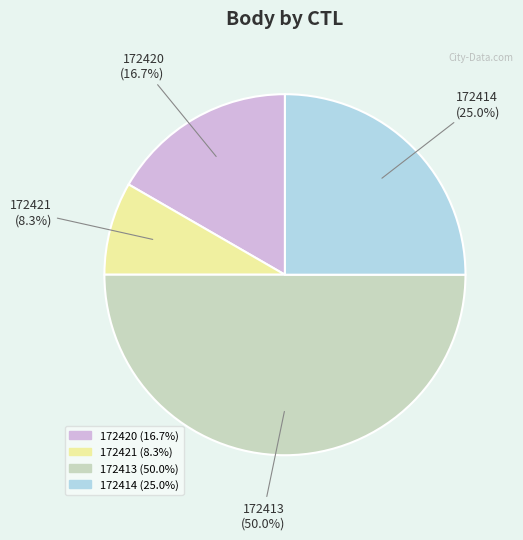

How many segments does this pie chart have?

4